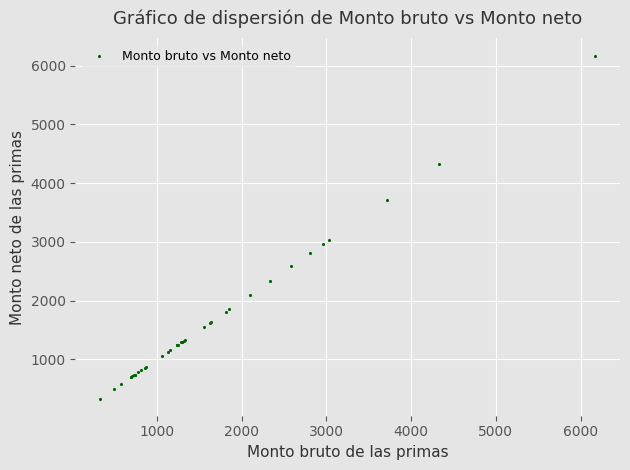

What Y value in the scatter plot is closest to 3252?

3033.8